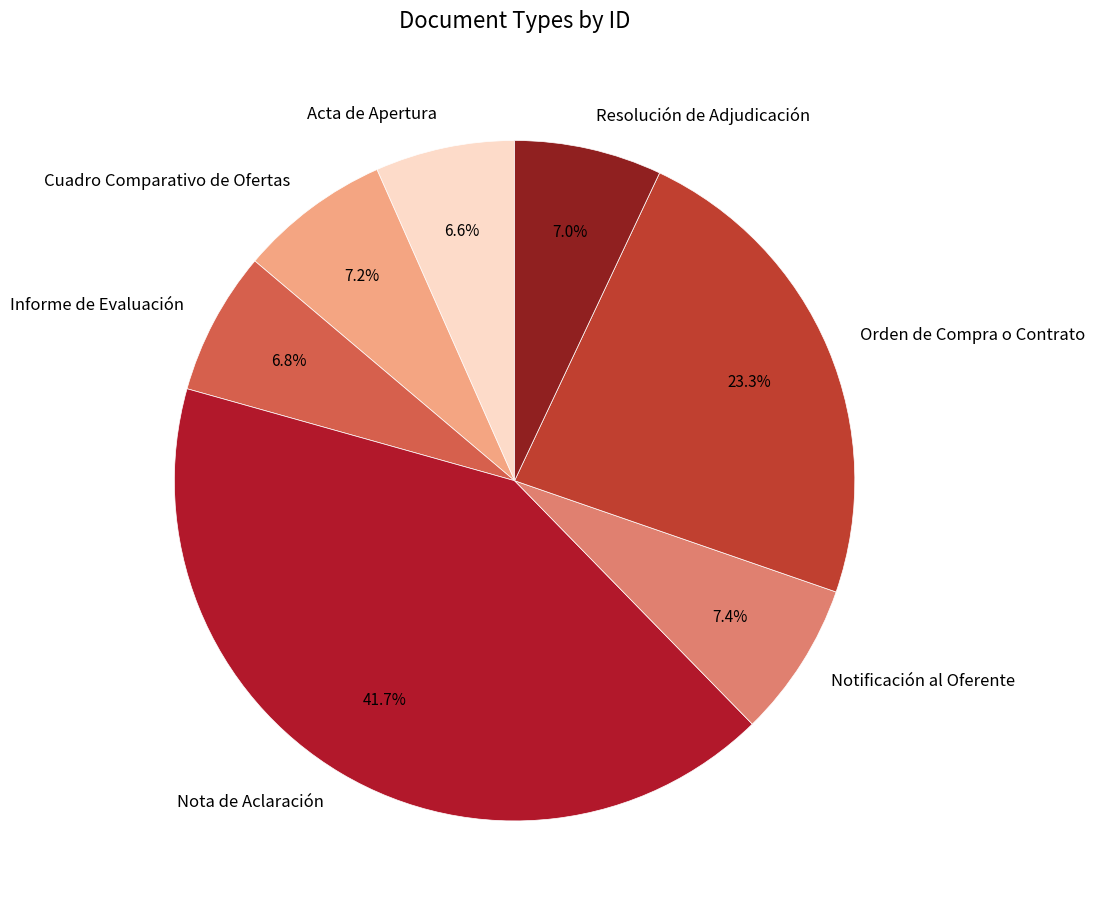

Which category has the biggest portion of the pie?

Nota de Aclaración